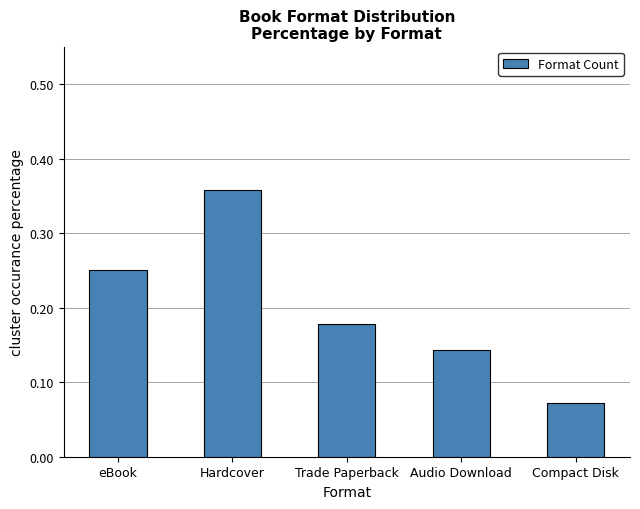

Between Trade Paperback and eBook, which is larger?

eBook